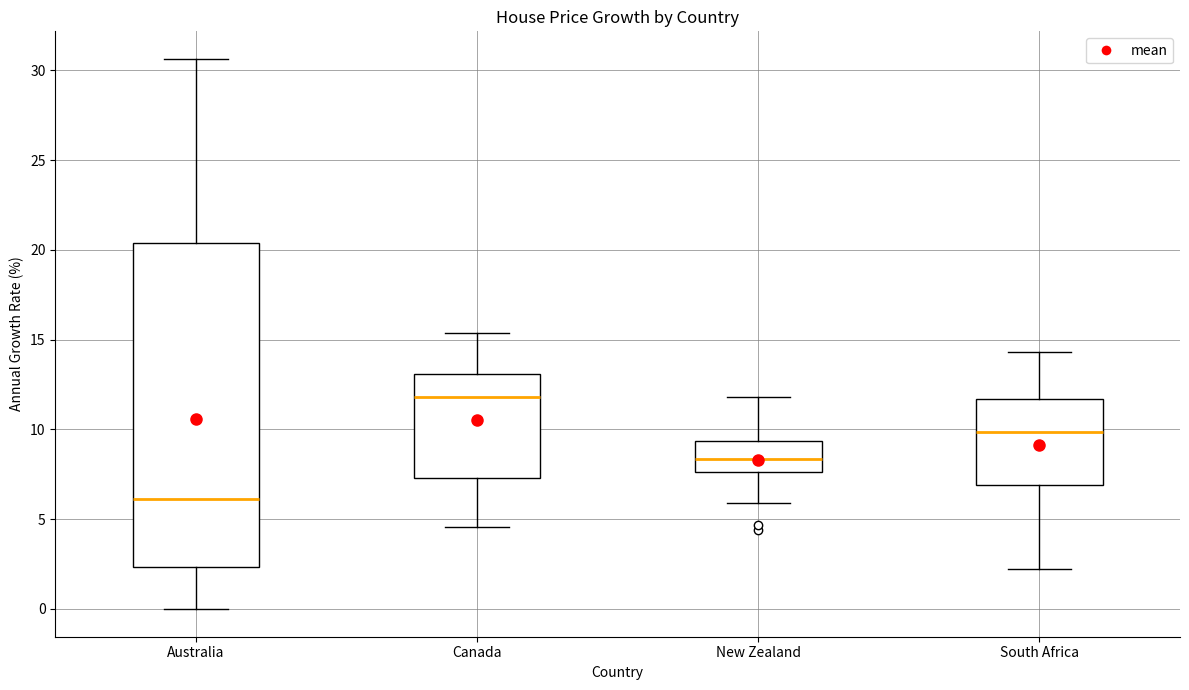

Comparing the boxes themselves (not the whiskers), which one is the tallest?

Australia